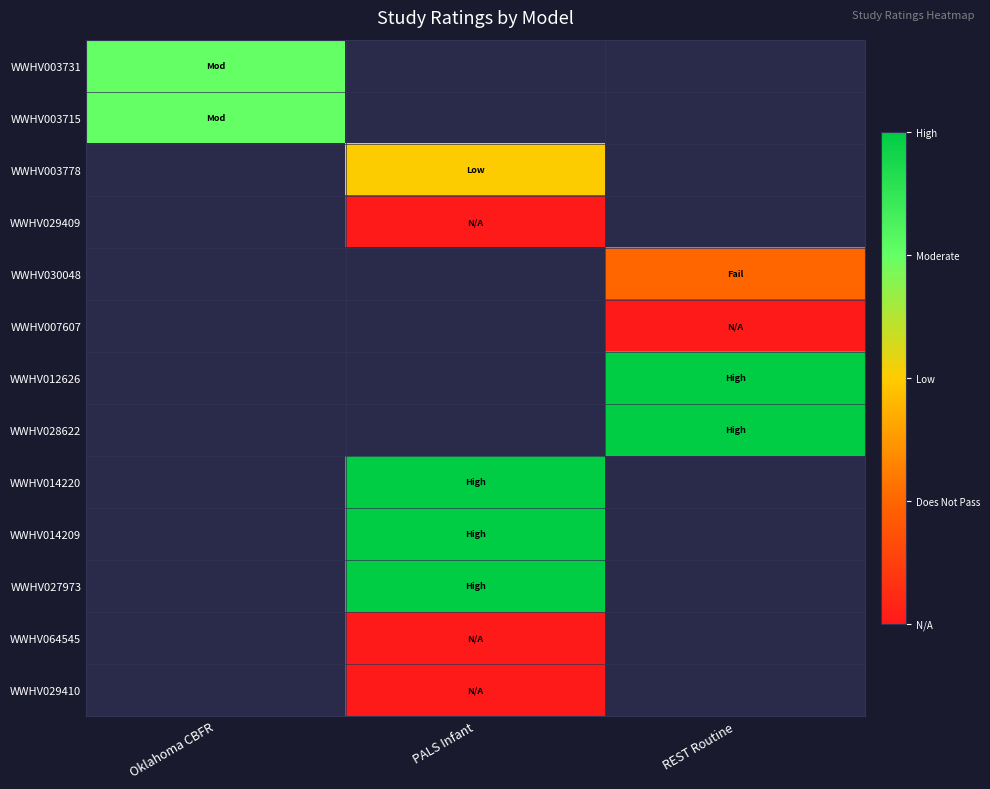

The value of WWHV003731 at Oklahoma CBFR is 3.0. True or false?

True